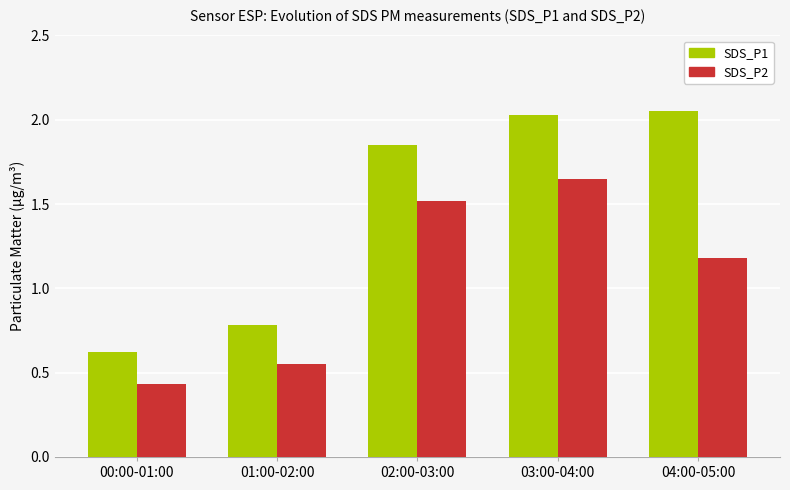

List the labels in order of SDS_P2 value, smallest first.

00:00-01:00, 01:00-02:00, 04:00-05:00, 02:00-03:00, 03:00-04:00